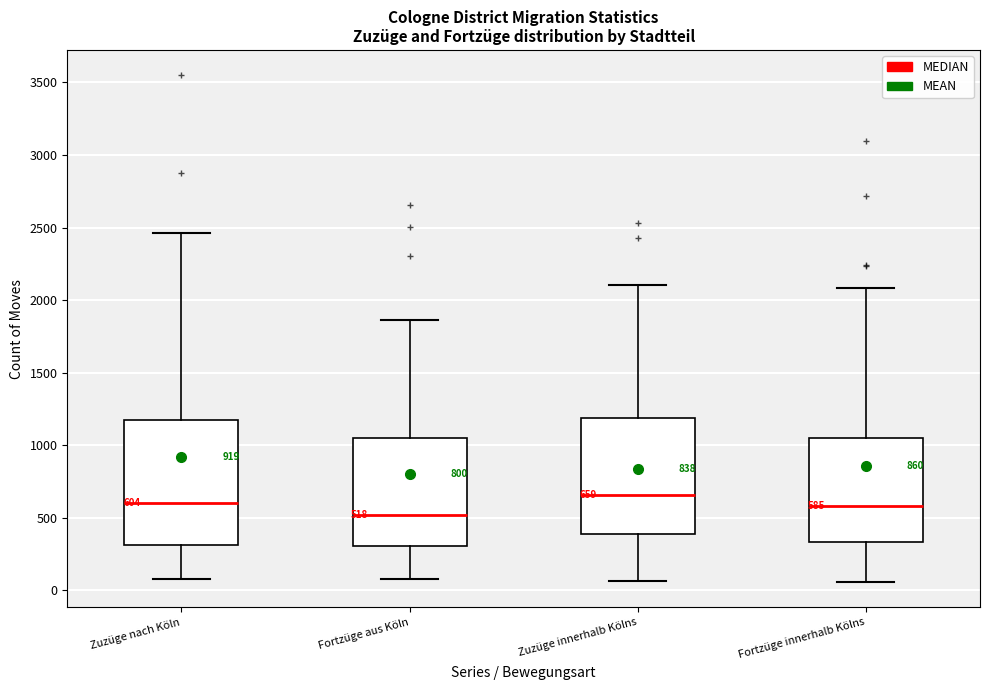

Which box has the highest median line?

Zuzüge innerhalb Kölns